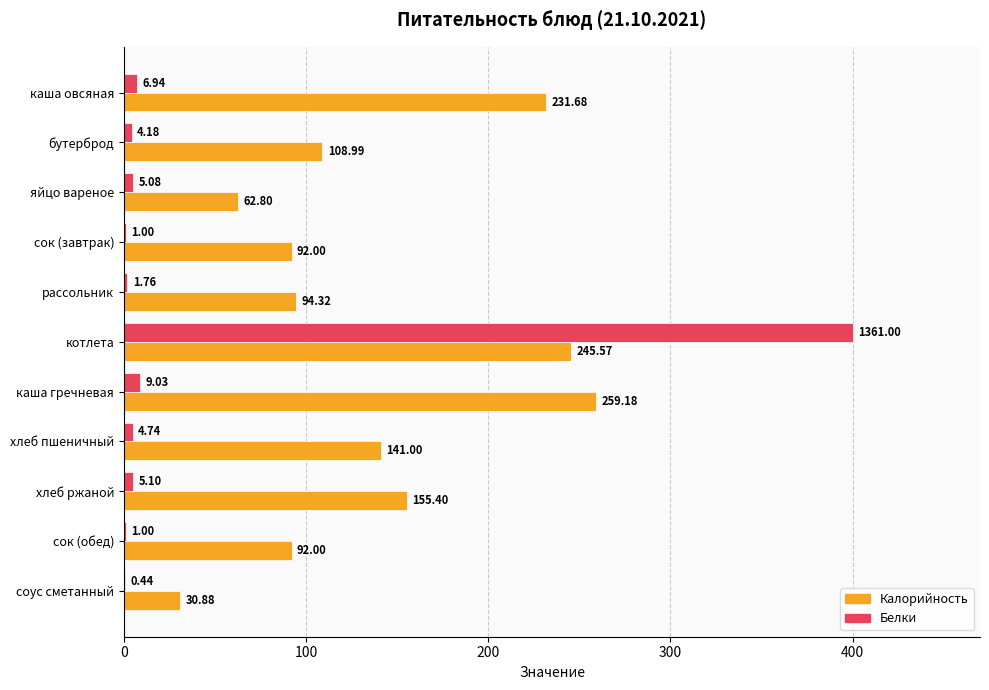

At which label is Белки closest to 200?

каша гречневая